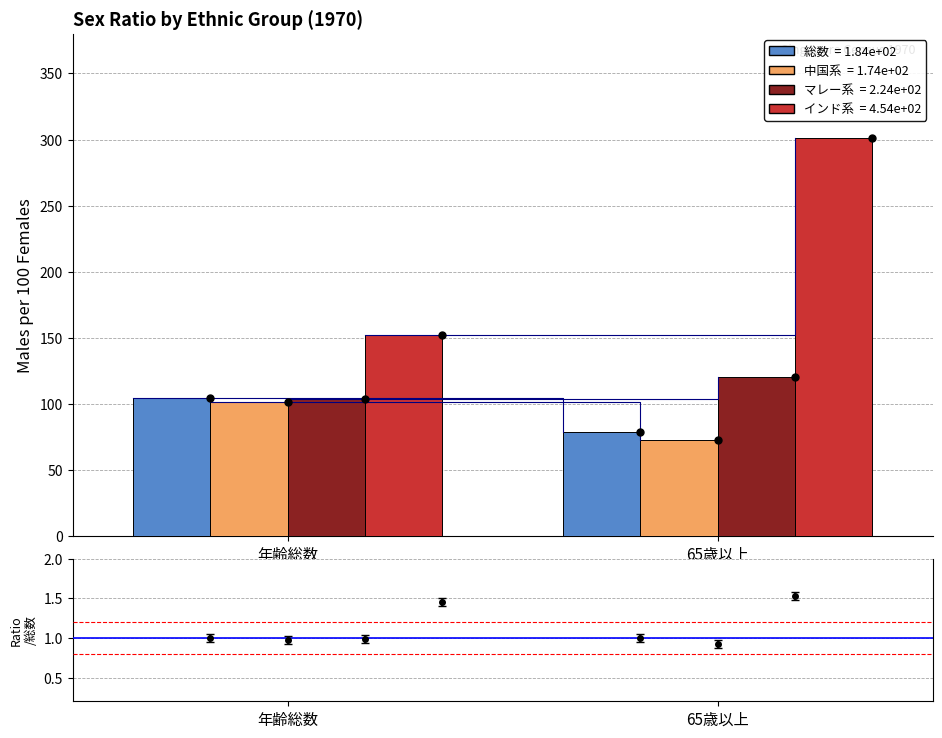

Reading right to left, what are all the values shown in this chart?

総数: 65歳以上=79.0	年齢総数=104.9
中国系: 65歳以上=72.6	年齢総数=101.7
マレー系: 65歳以上=120.6	年齢総数=103.8
インド系: 65歳以上=301.4	年齢総数=152.5